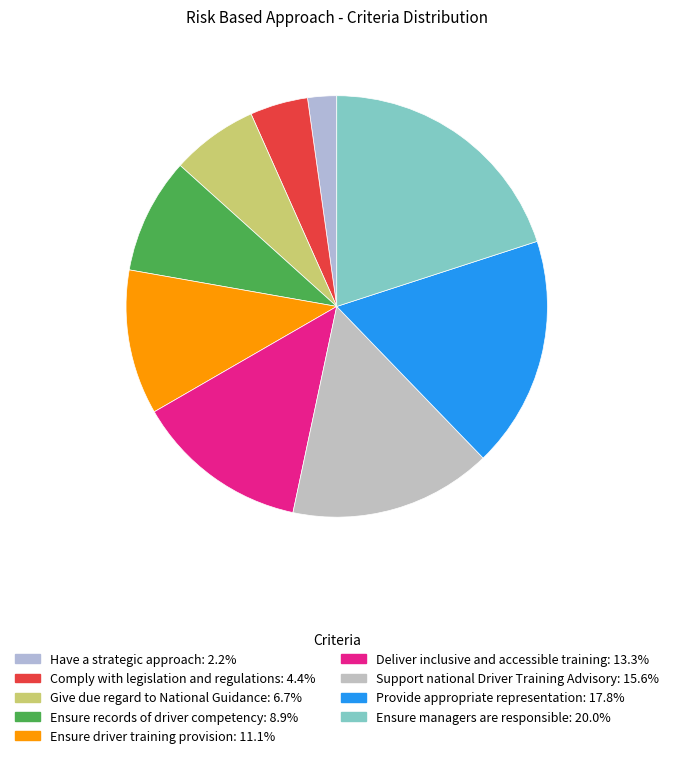

How many segments does this pie chart have?

9